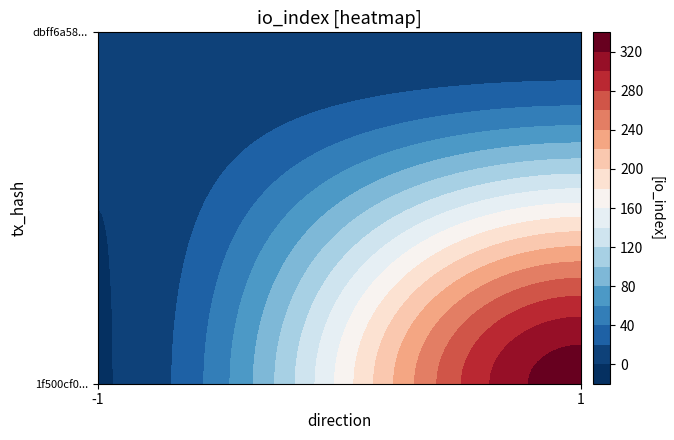

Is it true that dbff6a58729ea1eea7a213f6c440a323a6a79a0 equals 1 at -1?

True